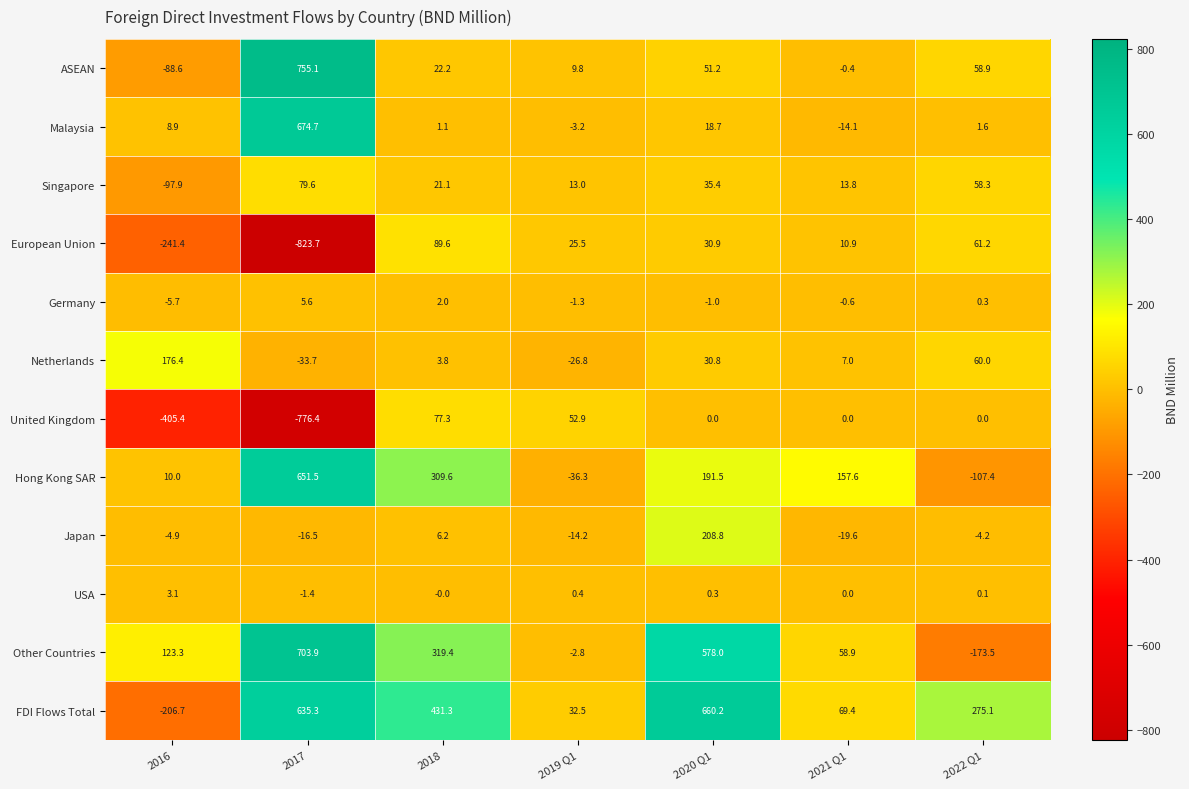

What is the spread (max minus min) of values at 2022 Q1?

448.6